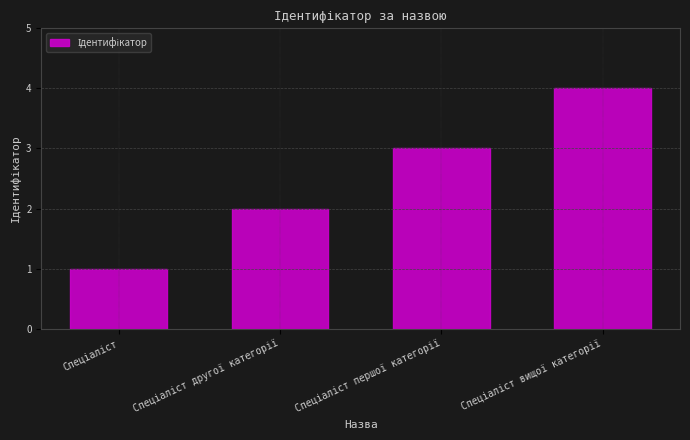

What is the sum of all values?

10